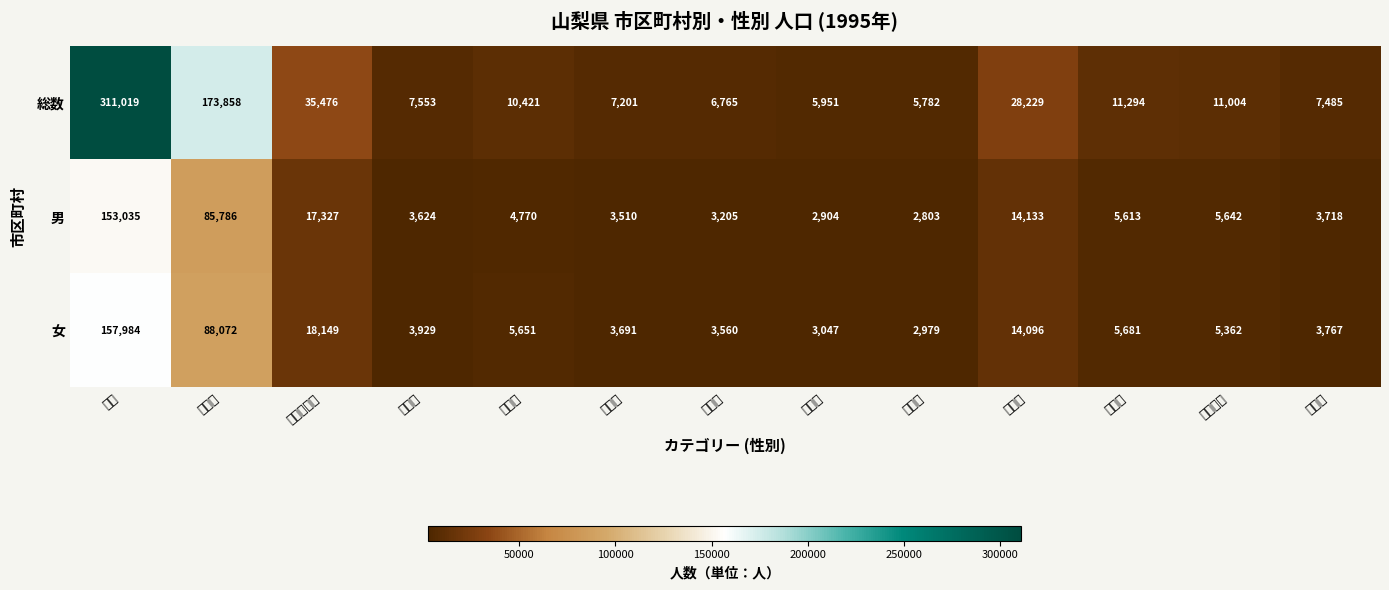

How many series are shown in this chart?

3